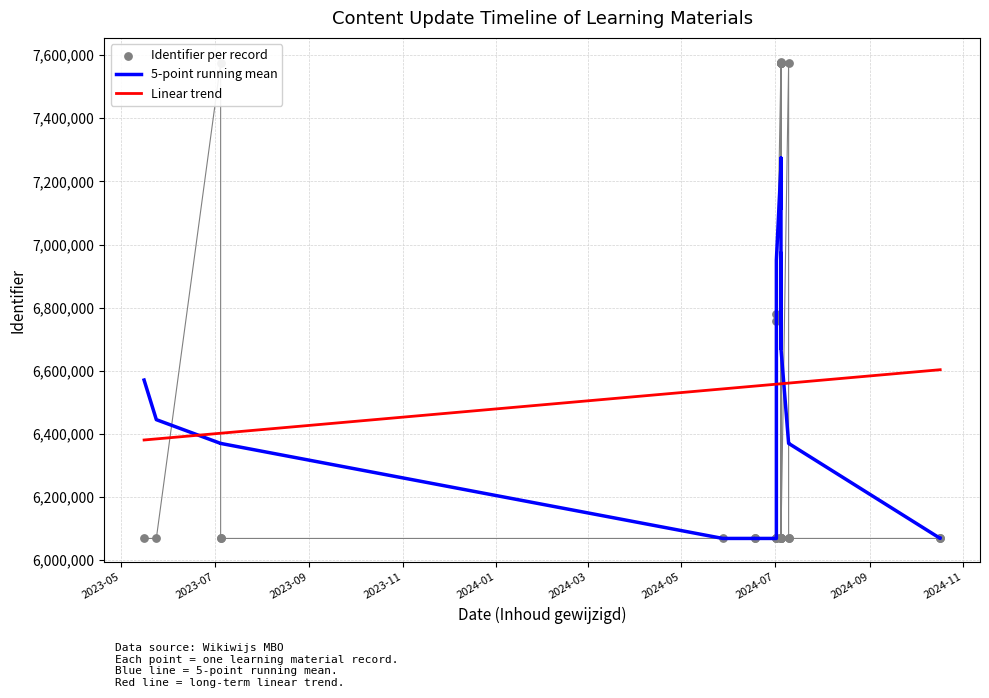

Which series contains the highest Y value?

Identifier per record